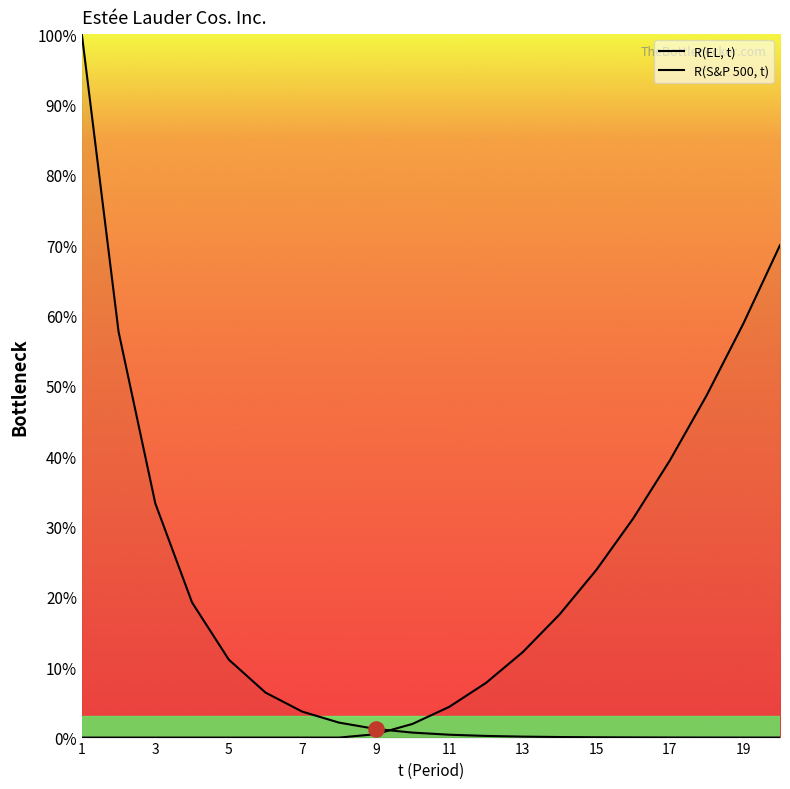

Which series reaches the maximum Y coordinate?

R(EL, t)